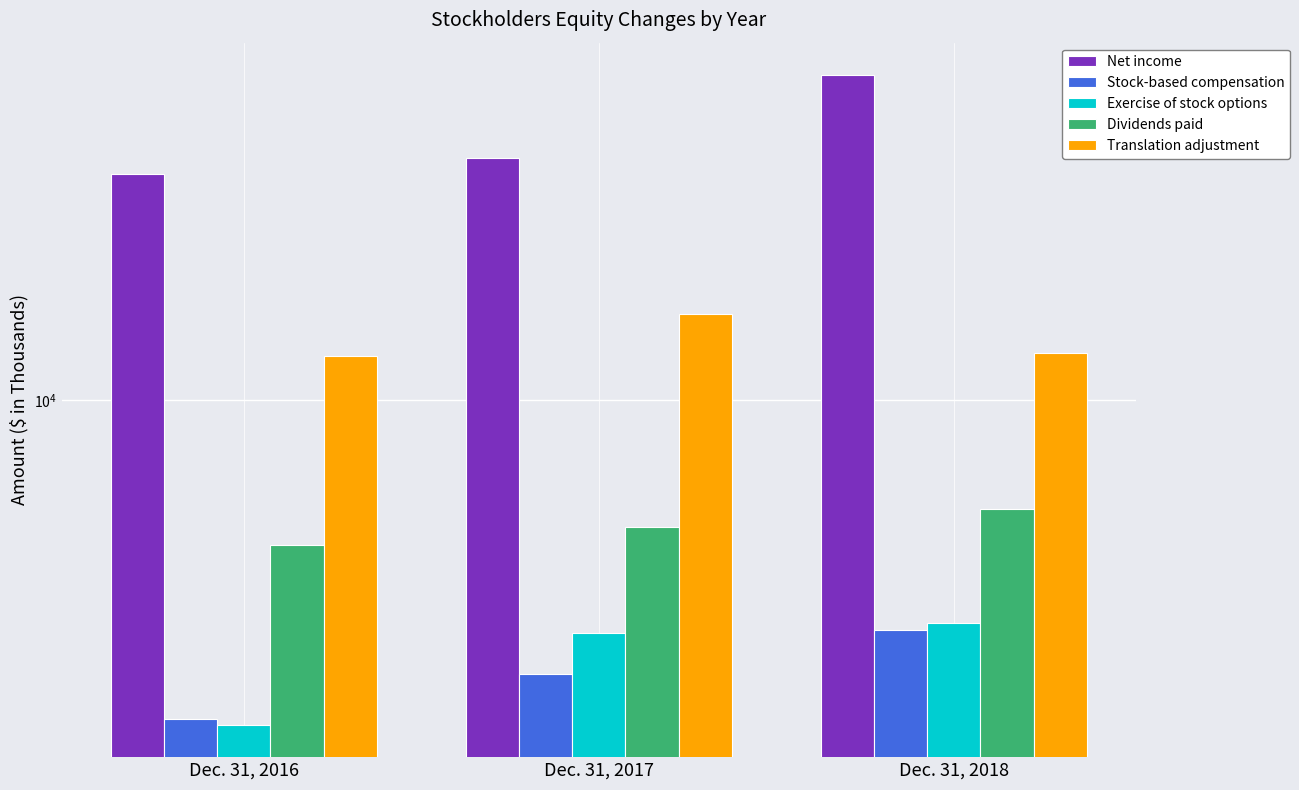

Where does the Translation adjustment series first go above 13347?

Dec. 31, 2017